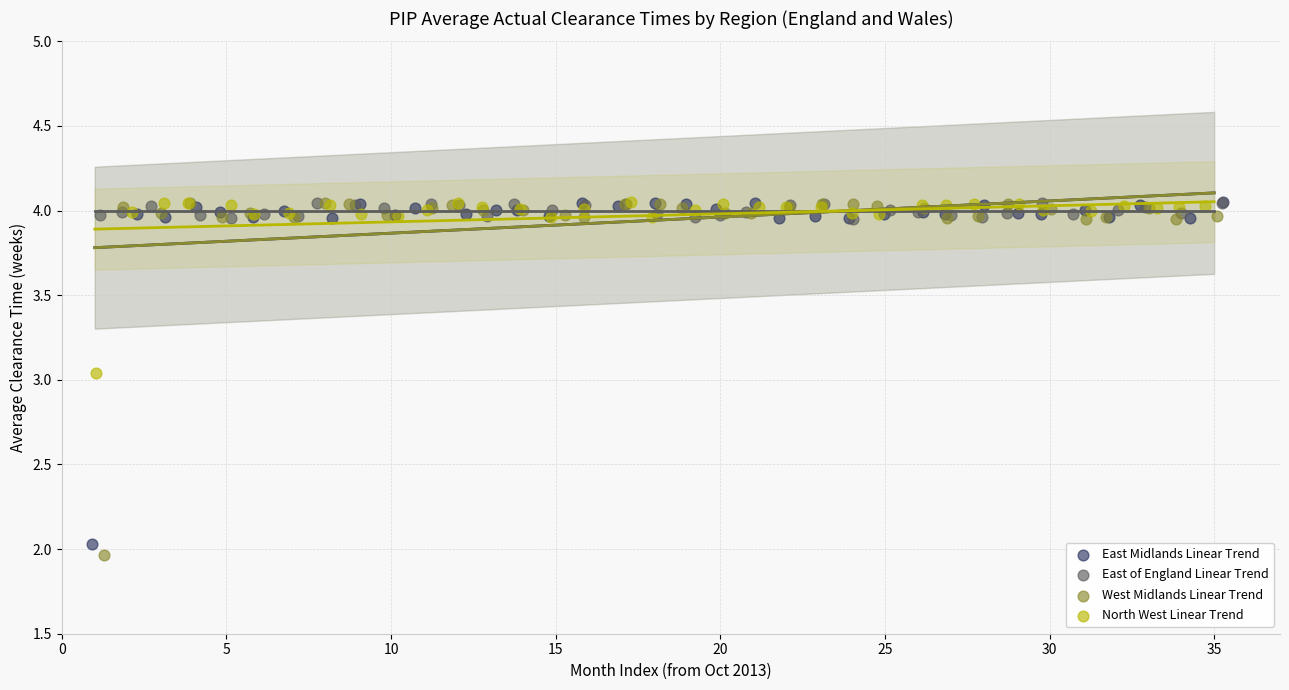

Which series reaches the minimum Y coordinate?

West Midlands Linear Trend